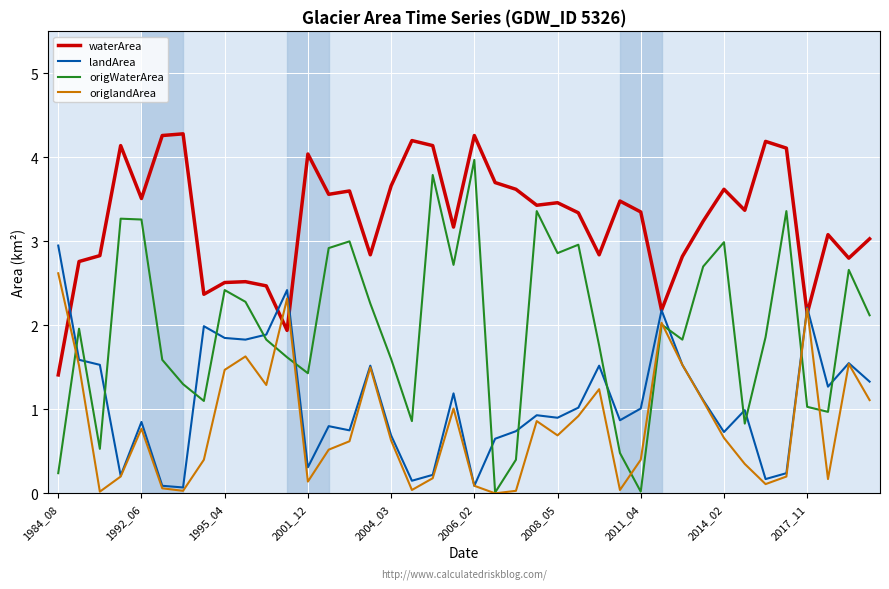

Which series has the largest total across all categories?

waterArea